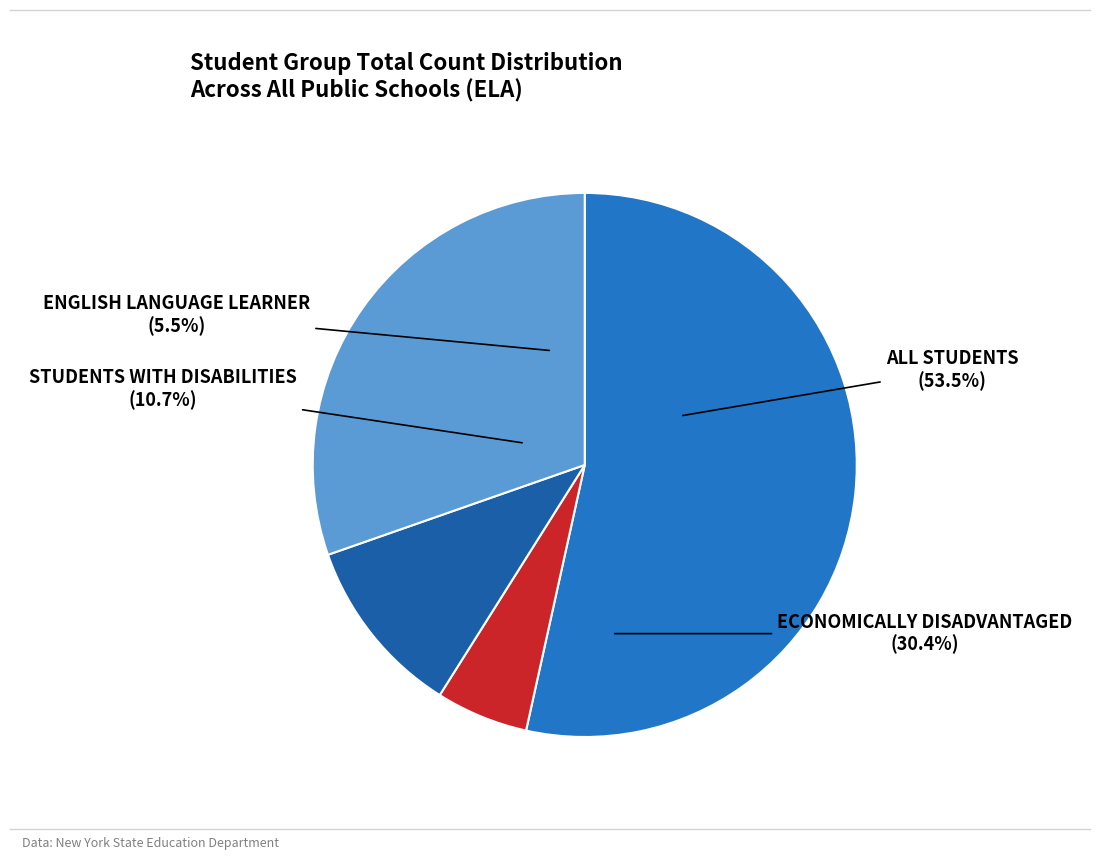

Between ALL STUDENTS and ECONOMICALLY DISADVANTAGED, which is larger?

ALL STUDENTS